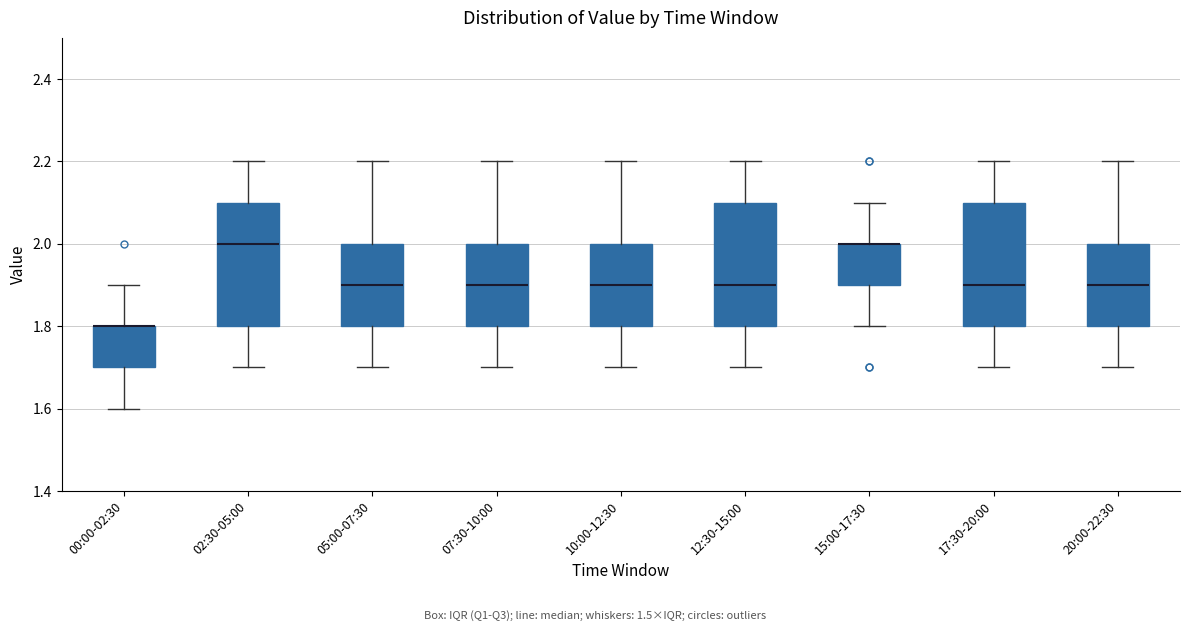

Where is the upper edge of the box for 12:30-15:00 on the y-axis? The values are not printed on the chart, so give them approximately, as read against the axis.

2.1